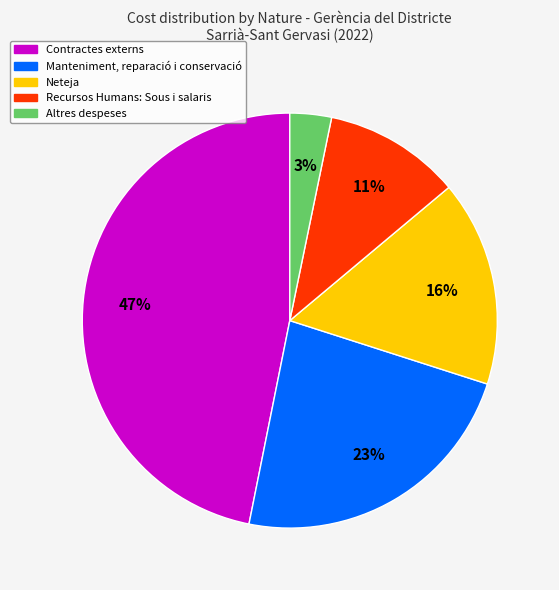

Is there any slice that represents more than half of the pie?

No